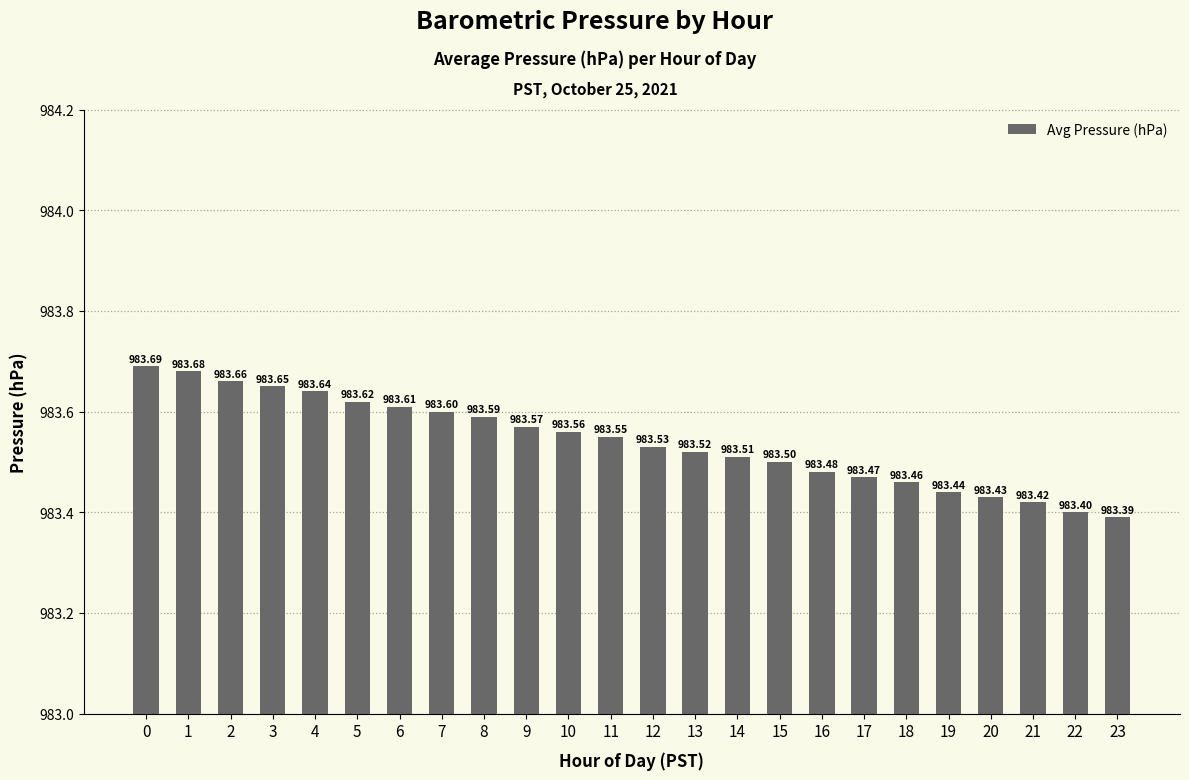

What is the ratio of the value at 8 to the value at 21?

1.0